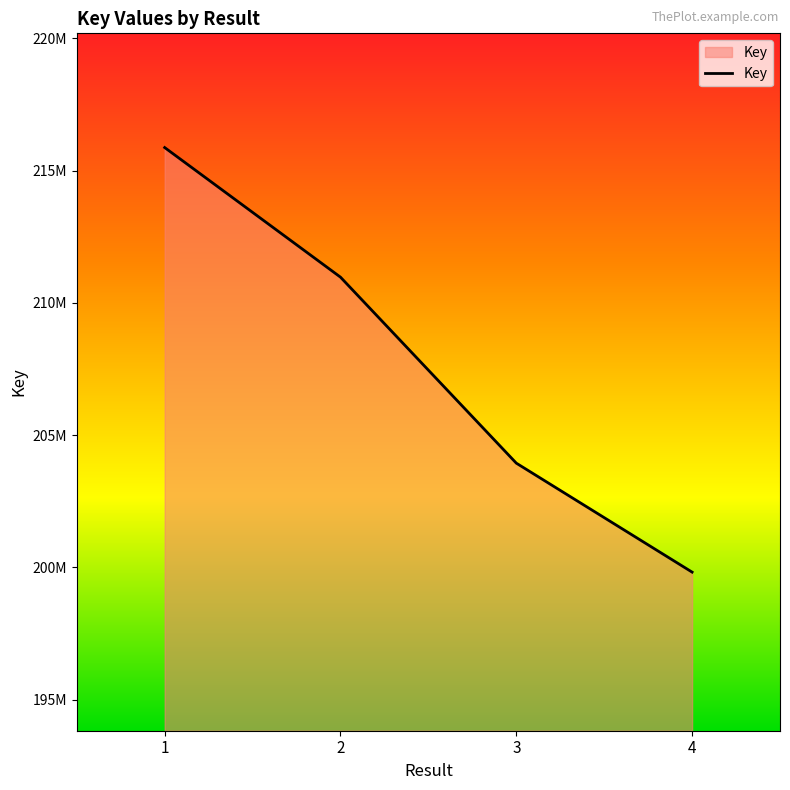

What is the value of the 4th point from the left?

199822718